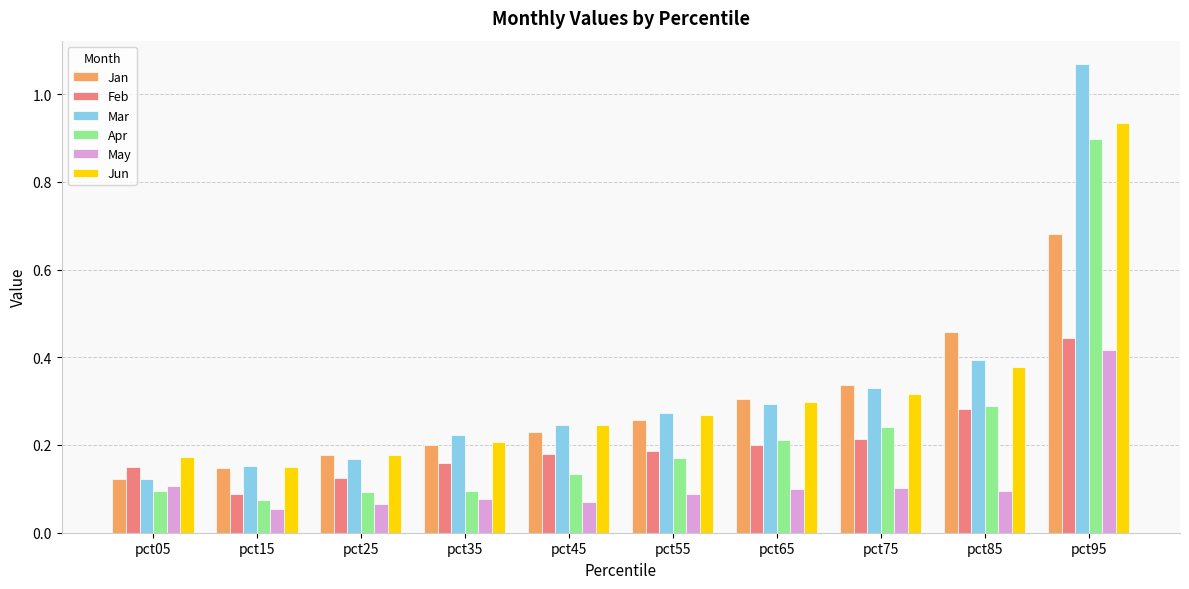

Which label corresponds to the smallest value in the chart?

pct15